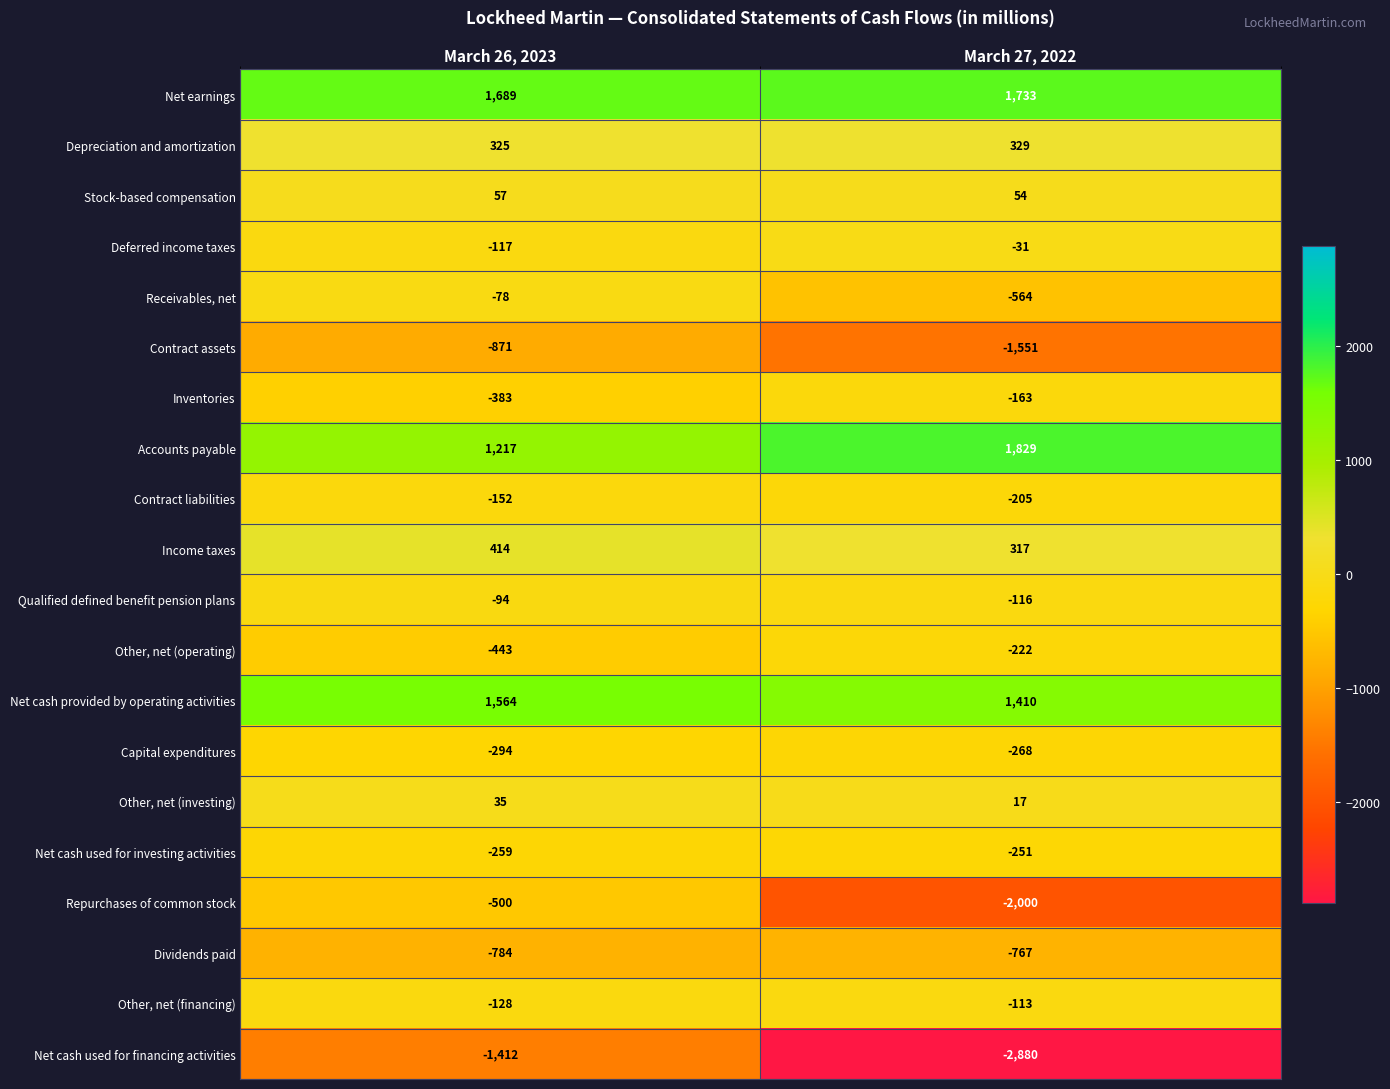

What is the difference between the Net cash provided by operating activities values at March 27, 2022 and March 26, 2023?

154